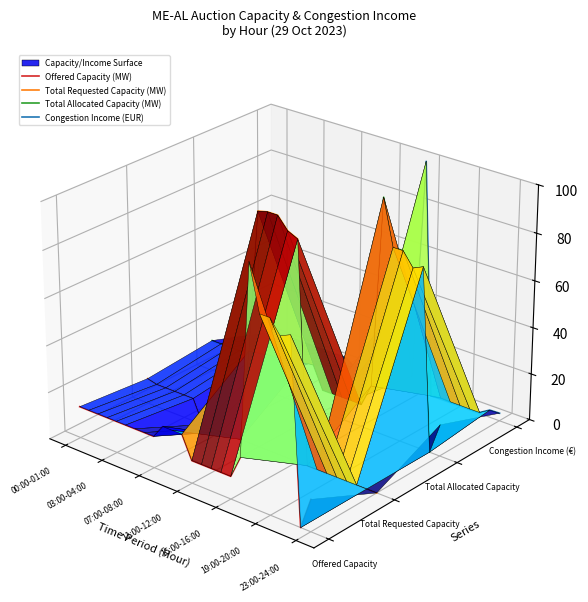

The Congestion Income (EUR) series shows -0.0 at 11. True or false?

False